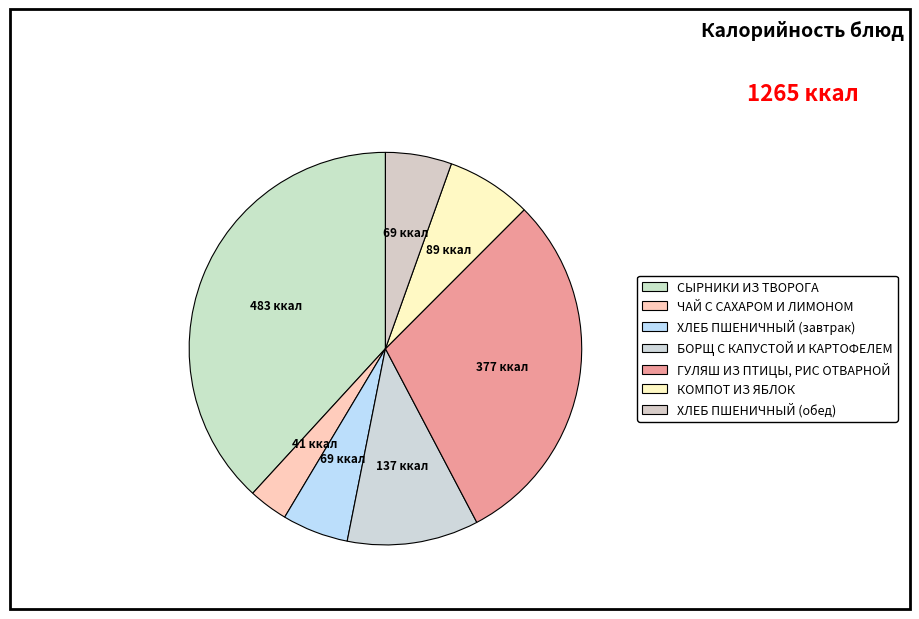

How many slices are in this pie chart?

7